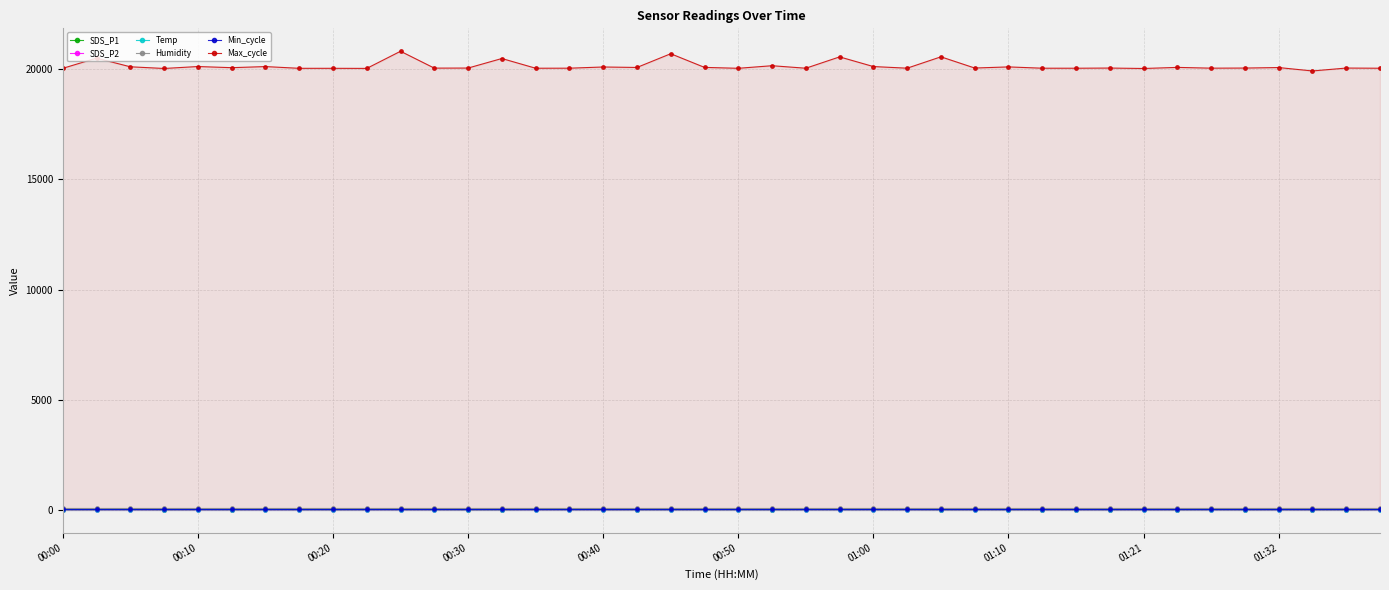

What is the maximum value shown in the chart?

20814.0